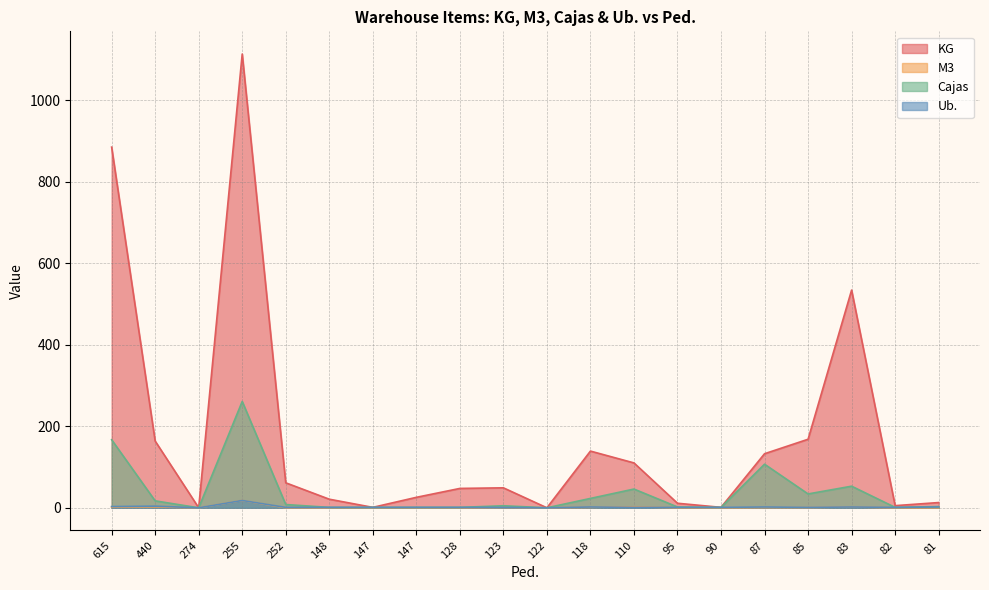

Is the value of KG at 122 greater than the value of Ub. at 85?

No